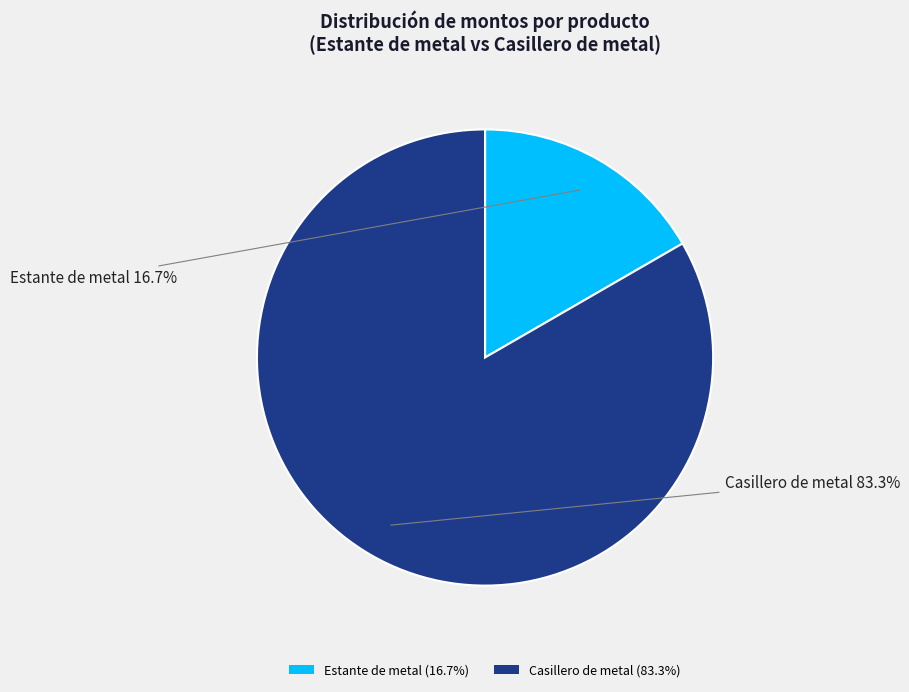

Count the number of slices in the pie.

2